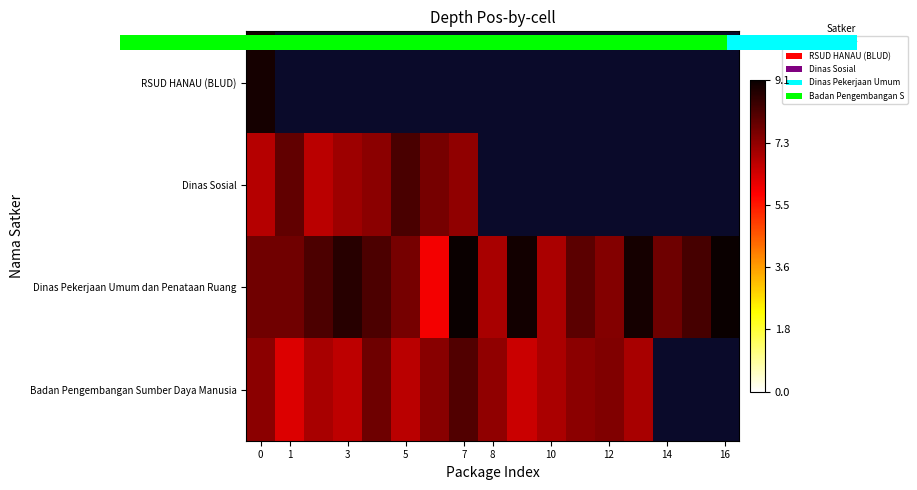

Which category has the lowest value in the 0.0 series?

14